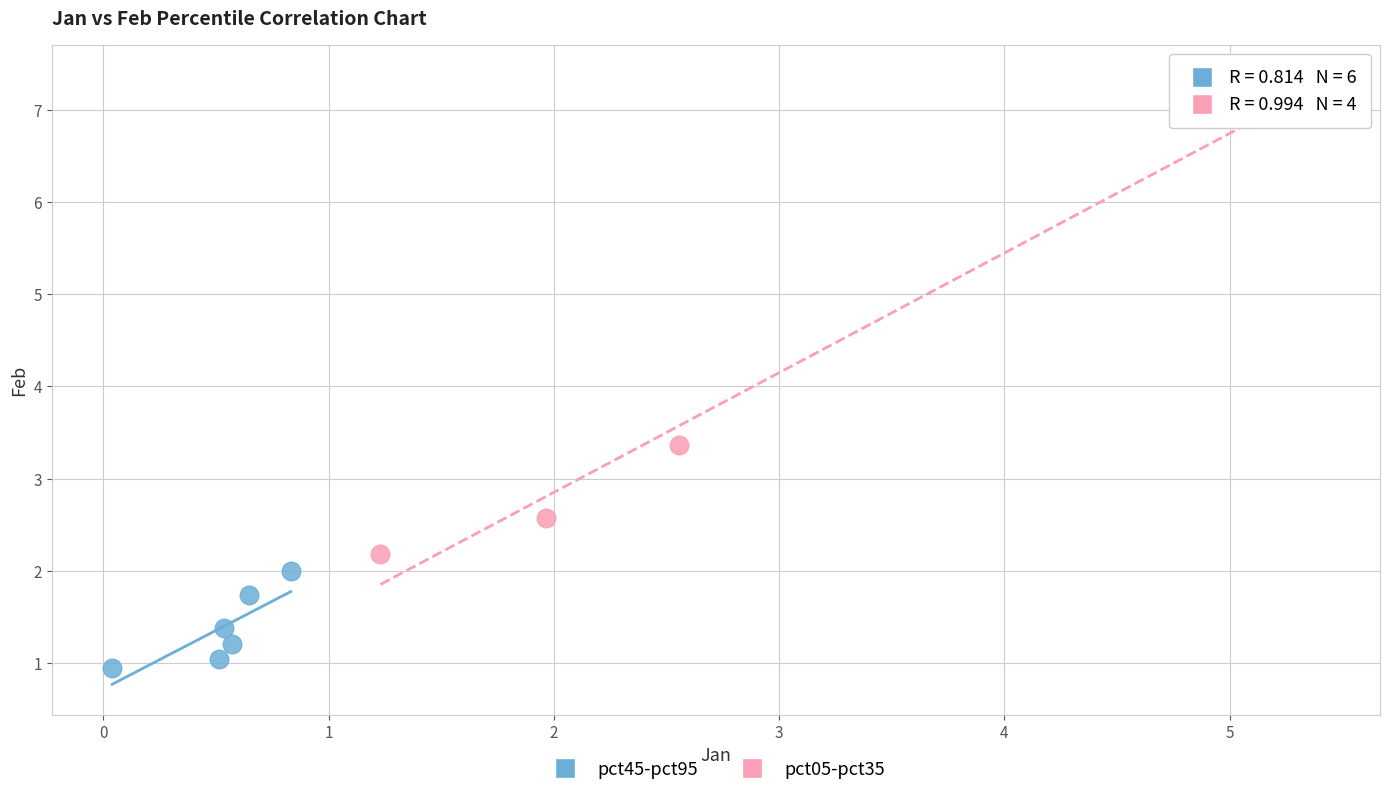

Which series contains the highest Y value?

pct05-pct35